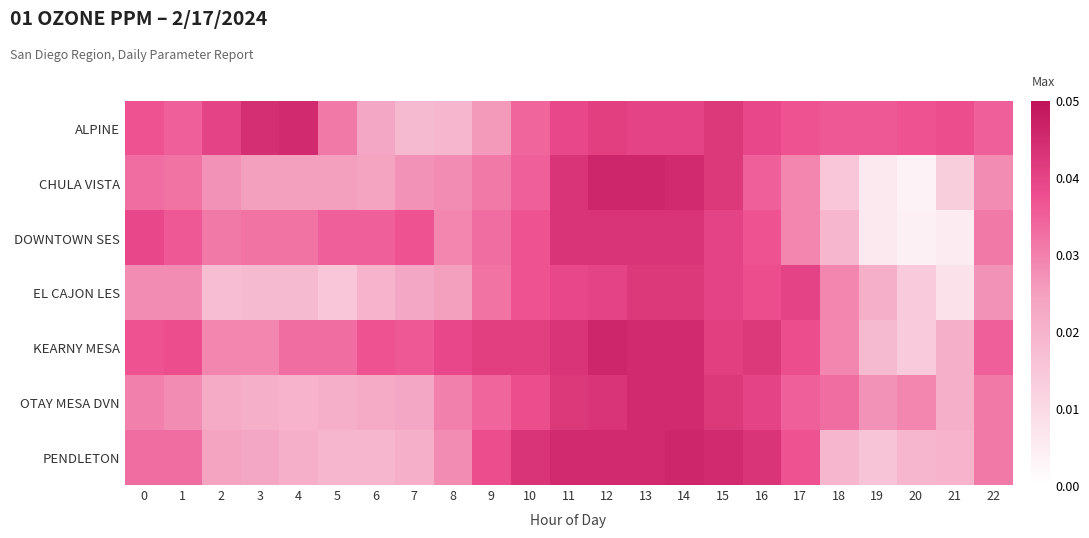

Reading right to left, what are all the values shown in this chart?

ALPINE: 22=0.0	21=0.0	20=0.0	19=0.0	18=0.0	17=0.0	16=0.0	15=0.0	14=0.0	13=0.0	12=0.0	11=0.0	10=0.0	9=0.0	8=0.0	7=0.0	6=0.0	5=0.0	4=0.0	3=0.0	2=0.0	1=0.0	0=0.0
CHULA VISTA: 22=0.0	21=0.0	20=0.0	19=0.0	18=0.0	17=0.0	16=0.0	15=0.0	14=0.0	13=0.0	12=0.0	11=0.0	10=0.0	9=0.0	8=0.0	7=0.0	6=0.0	5=0.0	4=0.0	3=0.0	2=0.0	1=0.0	0=0.0
DOWNTOWN SES: 22=0.0	21=0.0	20=0.0	19=0.0	18=0.0	17=0.0	16=0.0	15=0.0	14=0.0	13=0.0	12=0.0	11=0.0	10=0.0	9=0.0	8=0.0	7=0.0	6=0.0	5=0.0	4=0.0	3=0.0	2=0.0	1=0.0	0=0.0
EL CAJON LES: 22=0.0	21=0.0	20=0.0	19=0.0	18=0.0	17=0.0	16=0.0	15=0.0	14=0.0	13=0.0	12=0.0	11=0.0	10=0.0	9=0.0	8=0.0	7=0.0	6=0.0	5=0.0	4=0.0	3=0.0	2=0.0	1=0.0	0=0.0
KEARNY MESA: 22=0.0	21=0.0	20=0.0	19=0.0	18=0.0	17=0.0	16=0.0	15=0.0	14=0.0	13=0.0	12=0.0	11=0.0	10=0.0	9=0.0	8=0.0	7=0.0	6=0.0	5=0.0	4=0.0	3=0.0	2=0.0	1=0.0	0=0.0
OTAY MESA DVN: 22=0.0	21=0.0	20=0.0	19=0.0	18=0.0	17=0.0	16=0.0	15=0.0	14=0.0	13=0.0	12=0.0	11=0.0	10=0.0	9=0.0	8=0.0	7=0.0	6=0.0	5=0.0	4=0.0	3=0.0	2=0.0	1=0.0	0=0.0
PENDLETON: 22=0.0	21=0.0	20=0.0	19=0.0	18=0.0	17=0.0	16=0.0	15=0.0	14=0.0	13=0.0	12=0.0	11=0.0	10=0.0	9=0.0	8=0.0	7=0.0	6=0.0	5=0.0	4=0.0	3=0.0	2=0.0	1=0.0	0=0.0